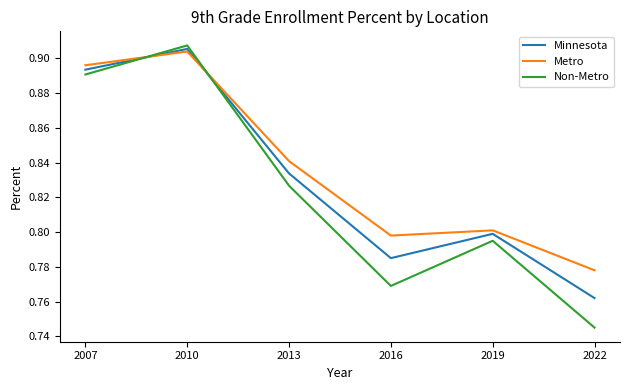

In Non-Metro, how many points are higher than both neighbors (excluding endpoints)?

2